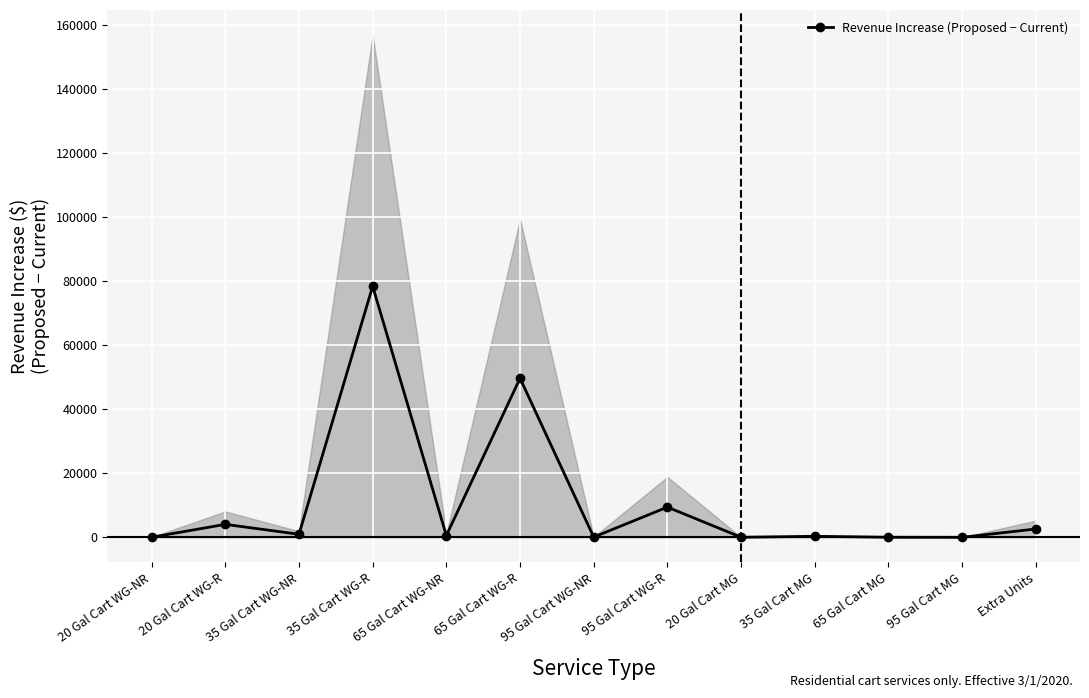

True or false: the data has more than 1 interior local peaks.

True